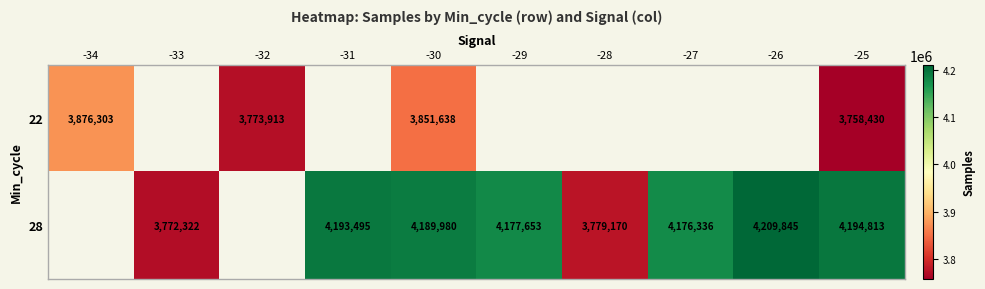

What is the difference between the highest and lowest values at -25?

436383